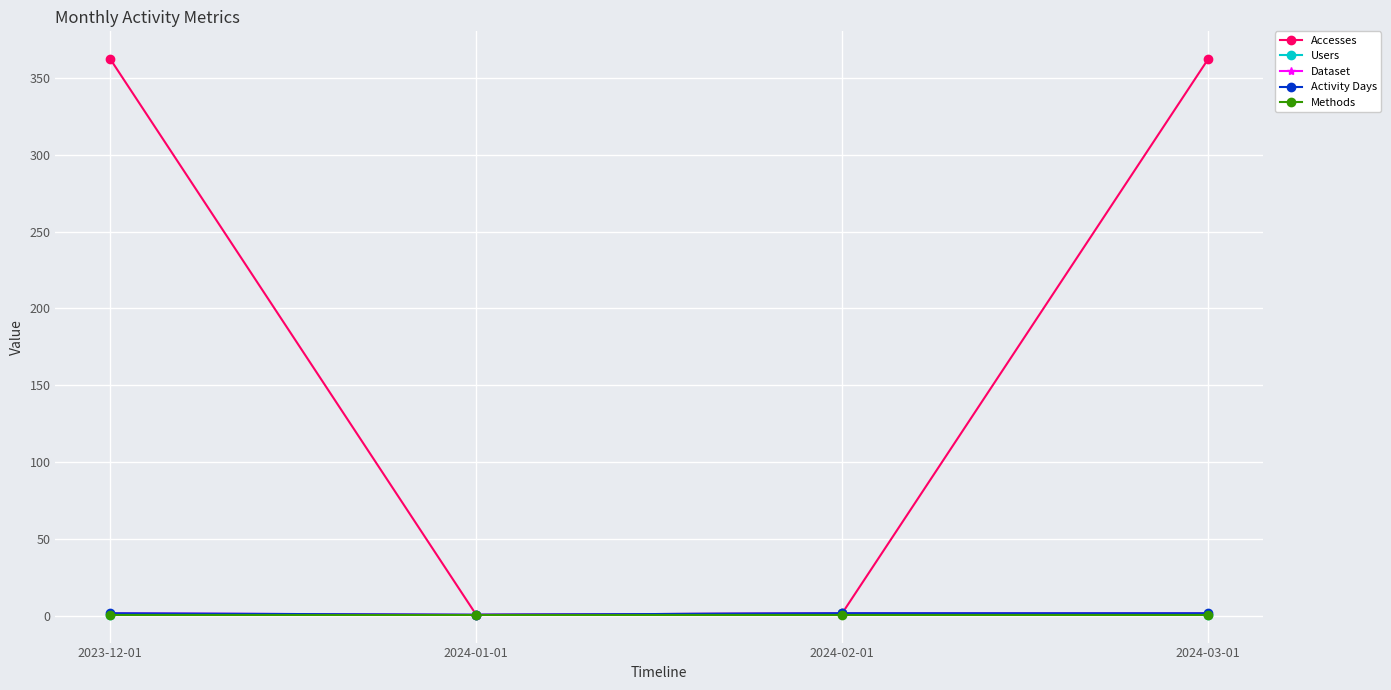

Does the chart have visible grid lines?

Yes